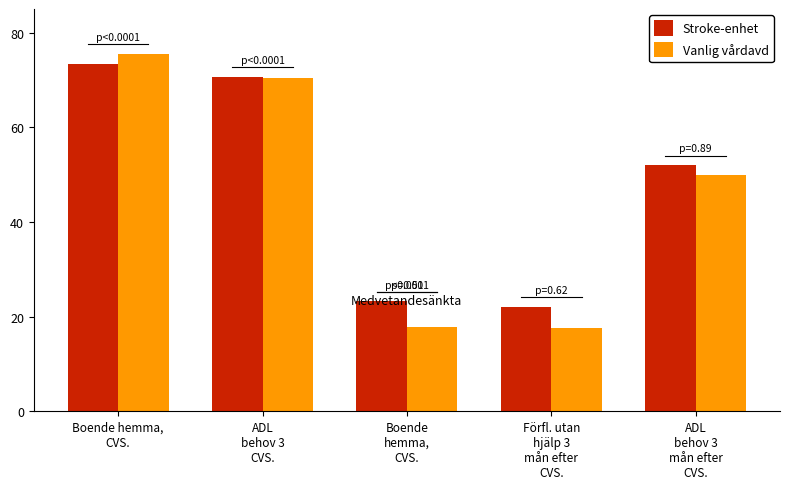

How many categories are shown in the chart?

5